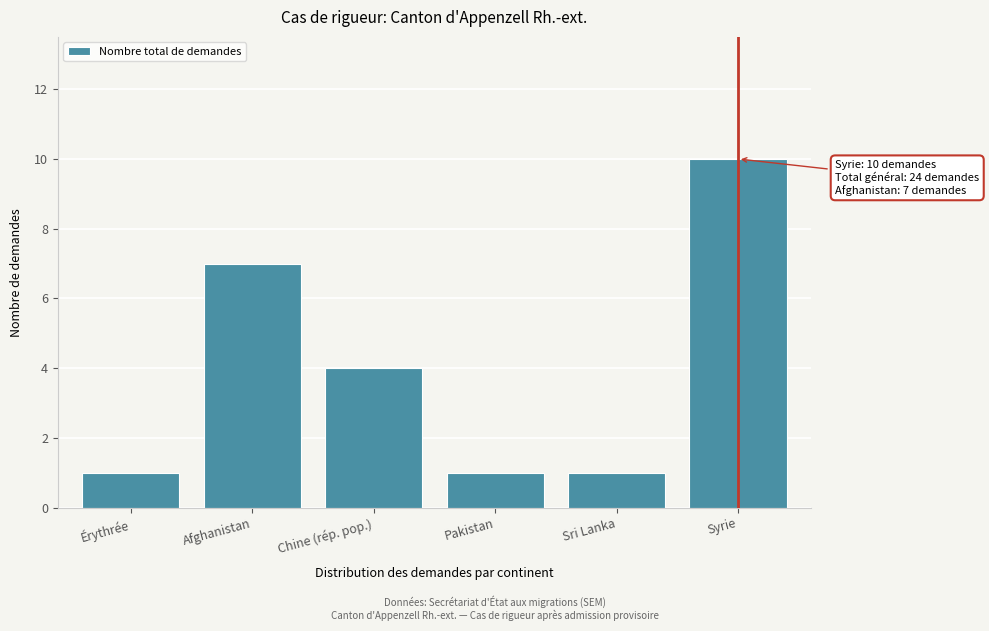

Reading left to right, what are all the values shown in this chart?

Érythrée=1	Afghanistan=7	Chine (rép. pop.)=4	Pakistan=1	Sri Lanka=1	Syrie=10